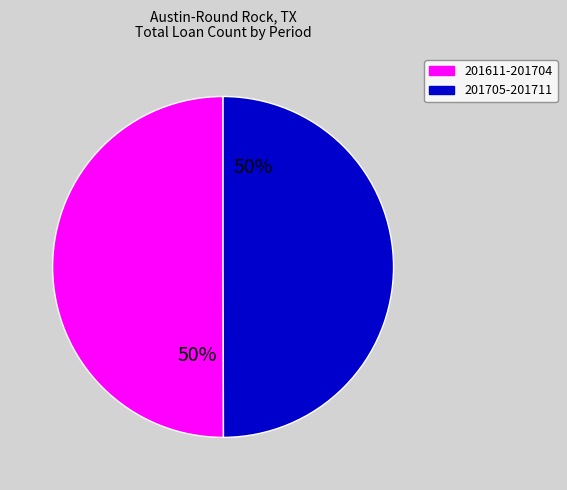

To the nearest percent, what is the difference between the largest and smallest slice percentages?

0%